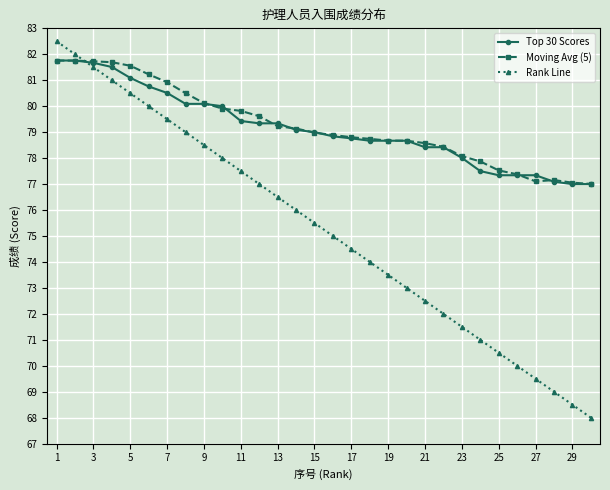

Which series ends up on top after the final intersection of Moving Avg (5) and Rank Line?

Moving Avg (5)